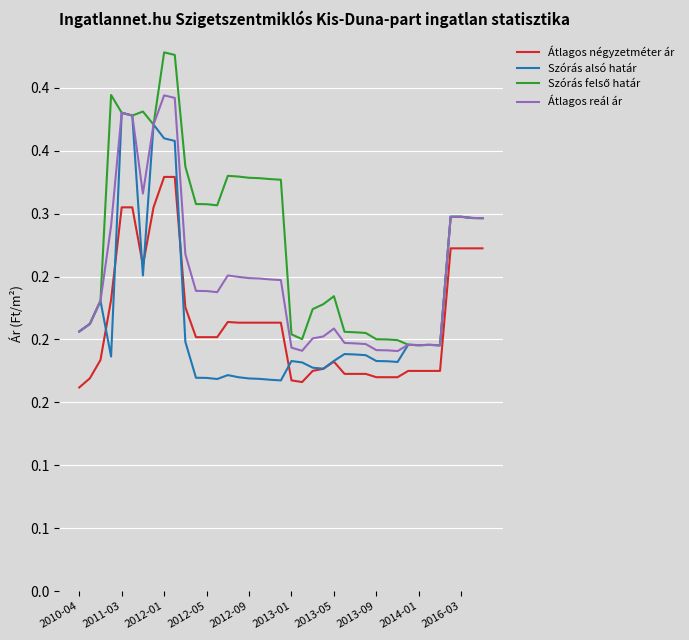

Does the chart display data point markers on the line(s)?

No